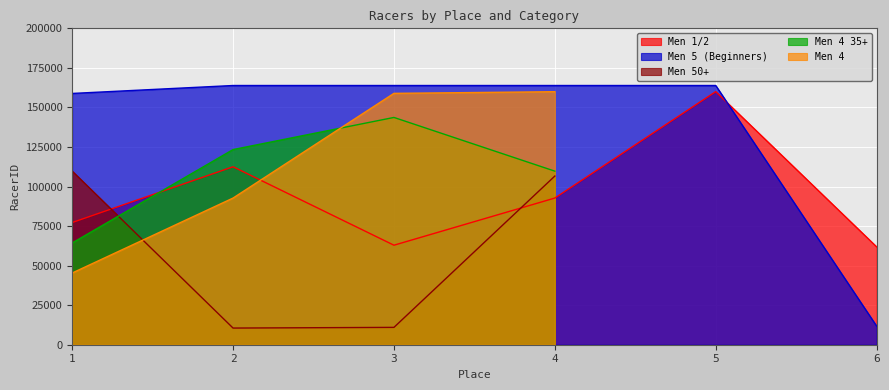

Read the Men 5 (Beginners) value at 5, to the nearest 10.

163860